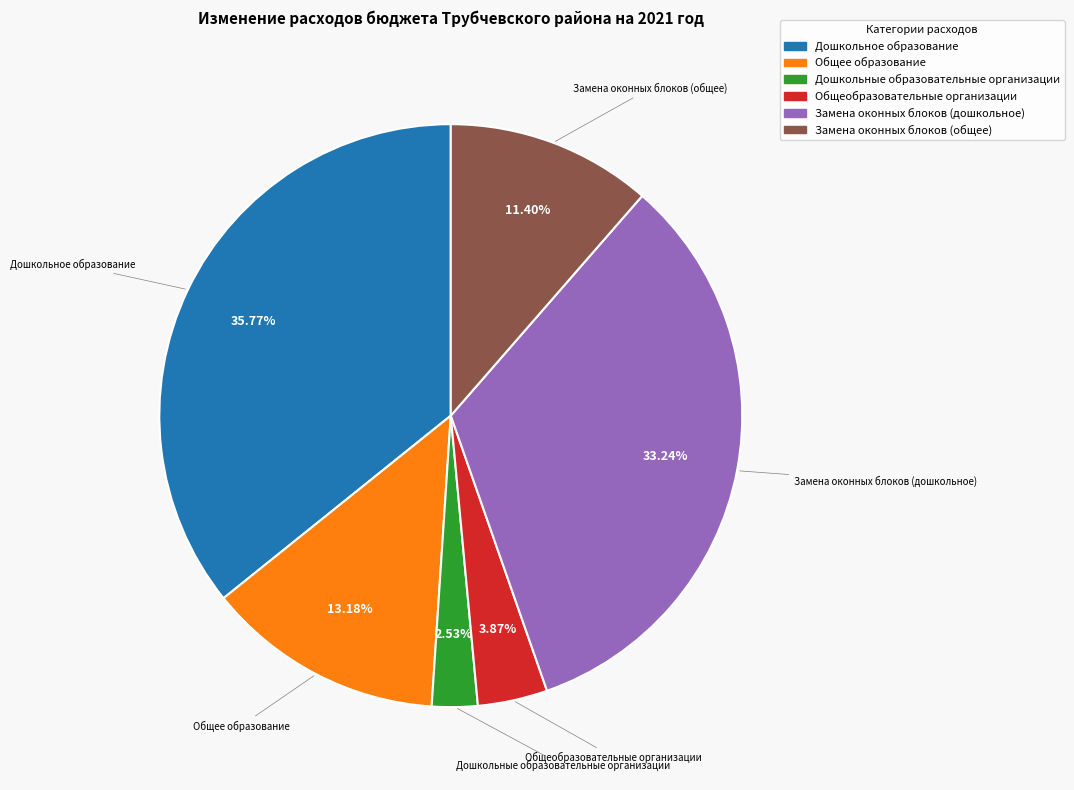

The Замена оконных блоков (общее) slice represents 11% of the pie. True or false?

True